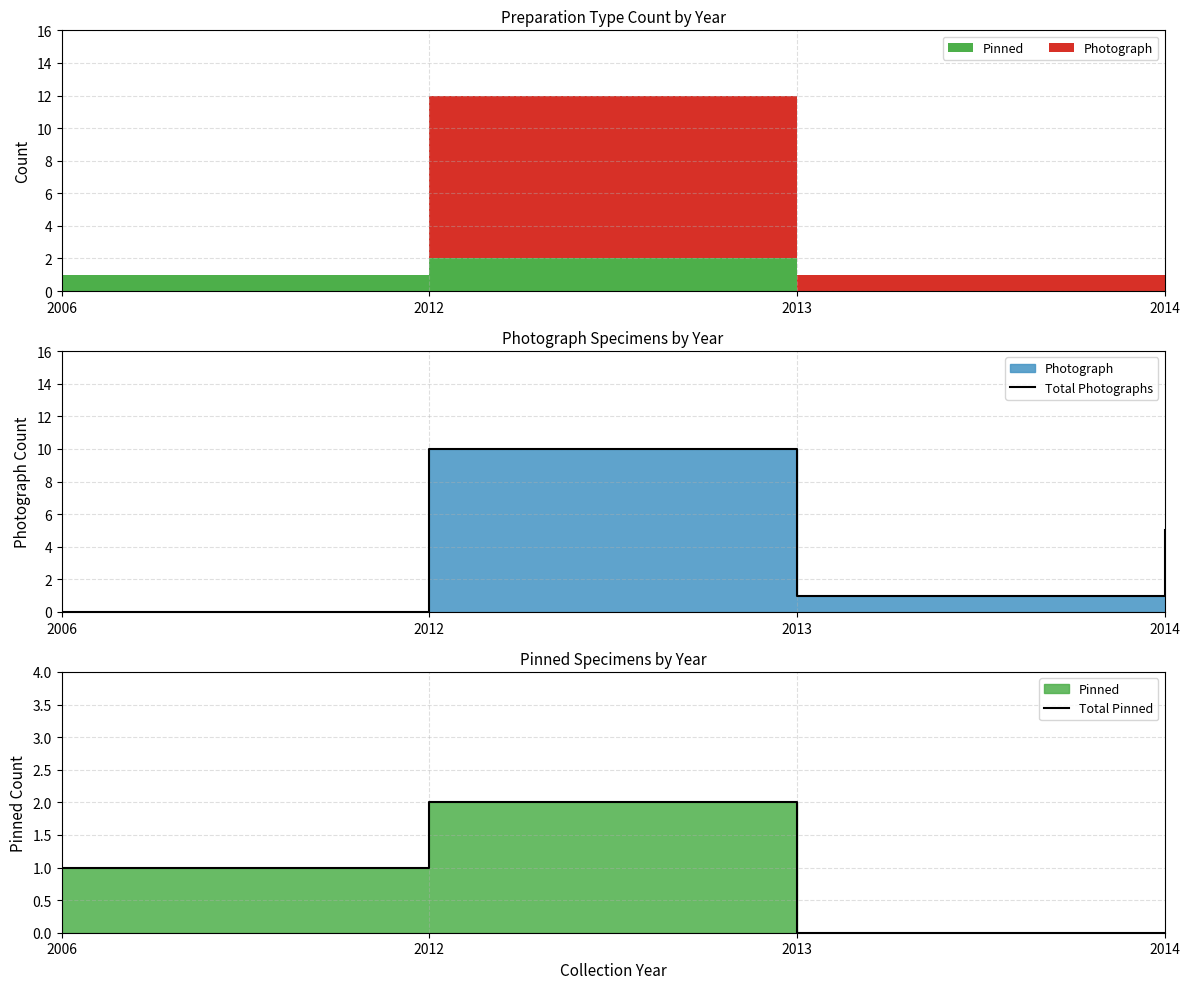

At which label is Total Pinned closest to 1?

2006